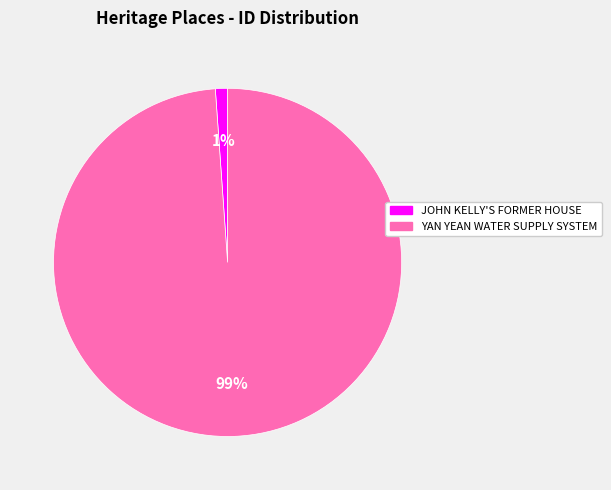

True or false: YAN YEAN WATER SUPPLY SYSTEM accounts for 99% of the total.

True